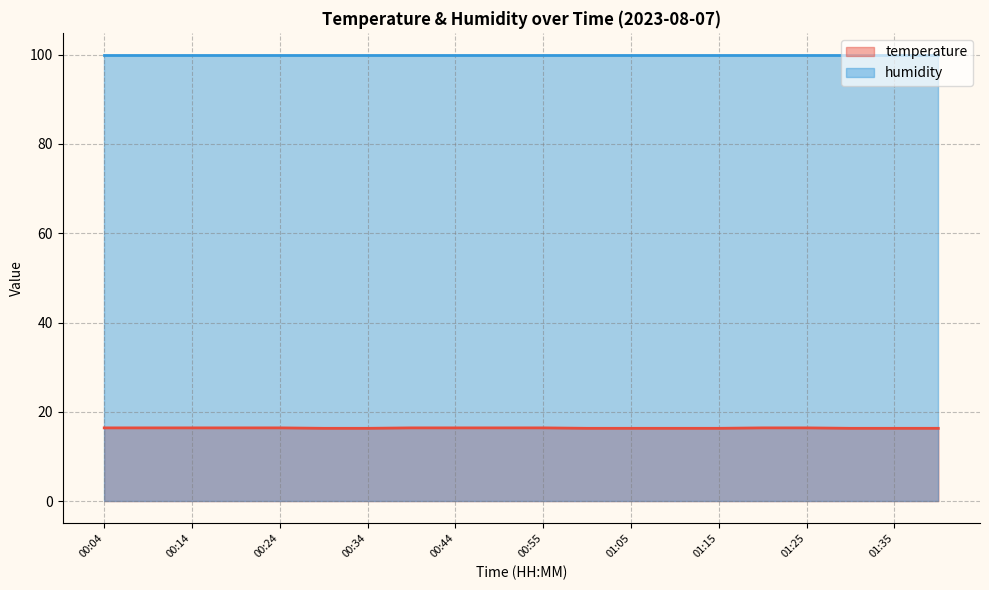

What is the maximum value shown in the chart?

99.9